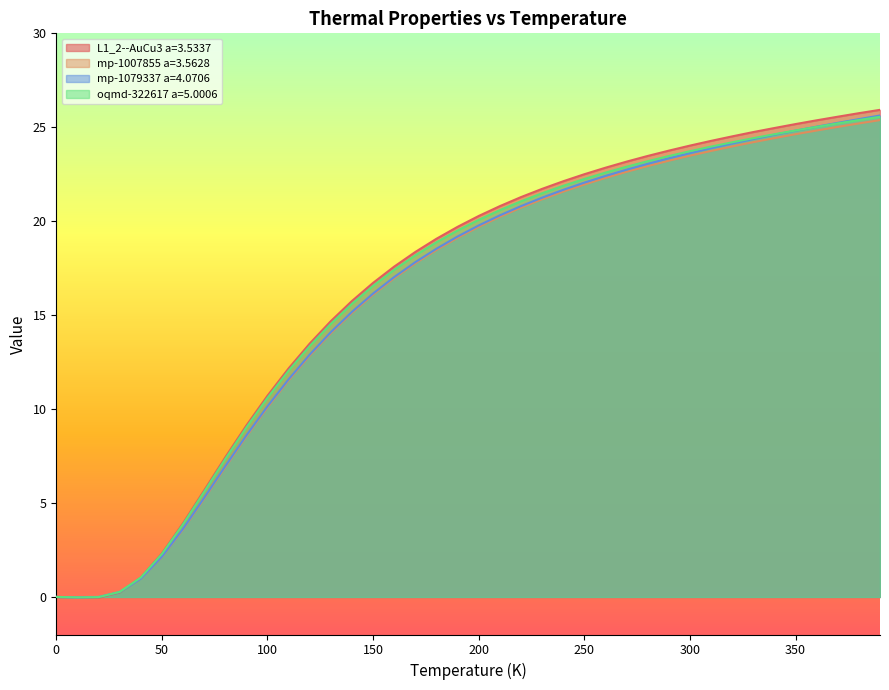

What are all the series names shown in the legend?

L1_2--AuCu3 a=3.5337, mp-1007855 a=3.5628, mp-1079337 a=4.0706, oqmd-322617 a=5.0006